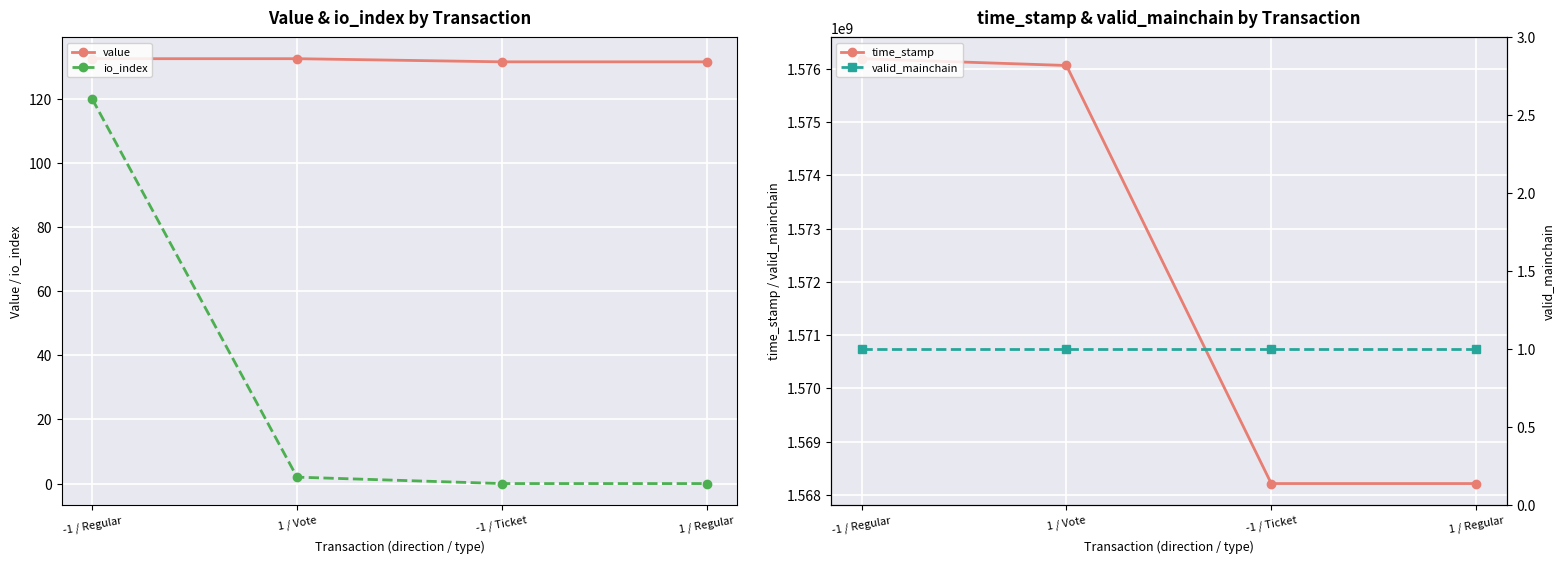

What is the label of the 1st point from the left?

-1 / Regular